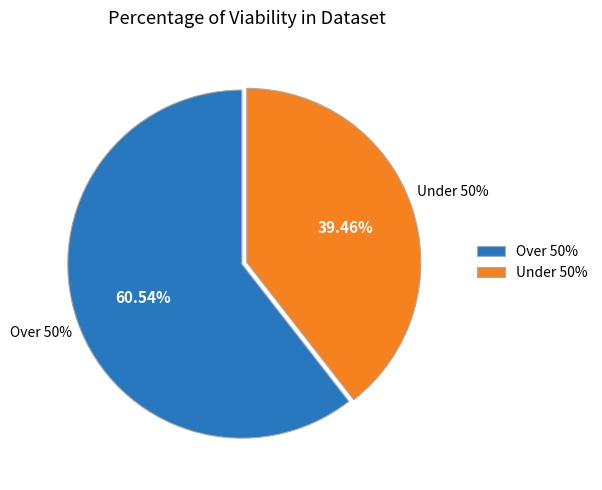

True or false: ФЛ 10.24.4 accounts for 24% of the total.

False